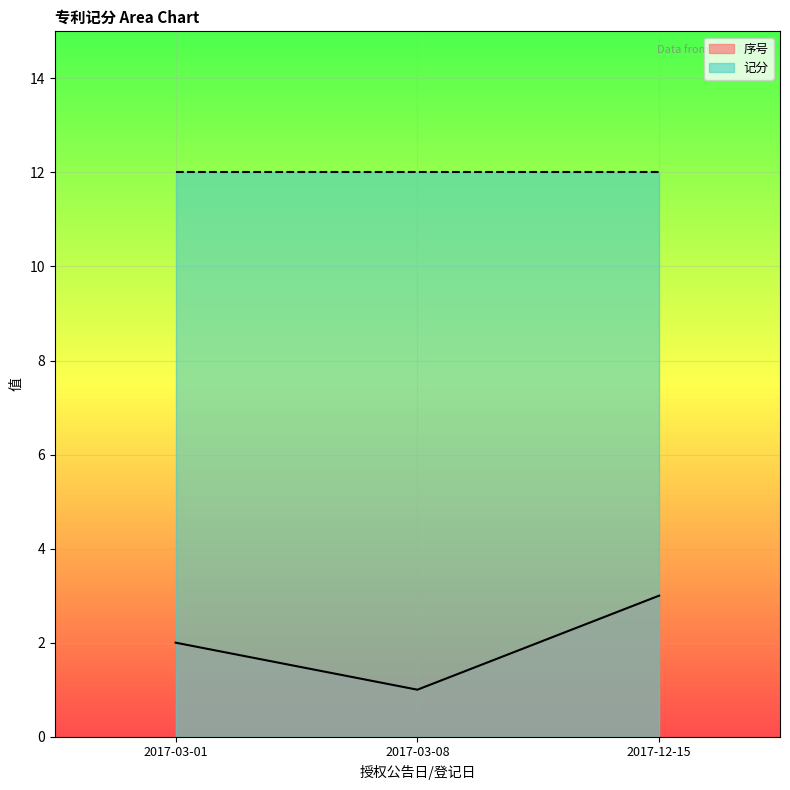

What is the spread (max minus min) of values at 2017-12-15?

9